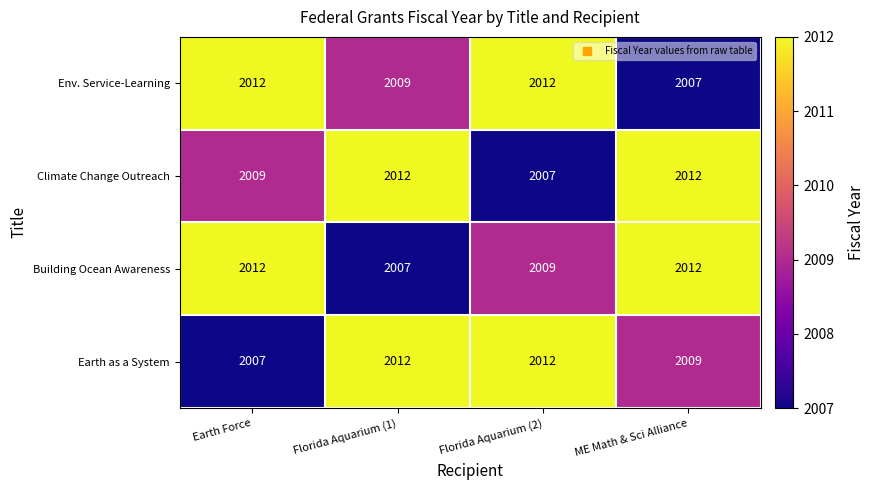

Is the value of Climate Change Outreach at Earth Force greater than the value of Building Ocean Awareness at Earth Force?

No